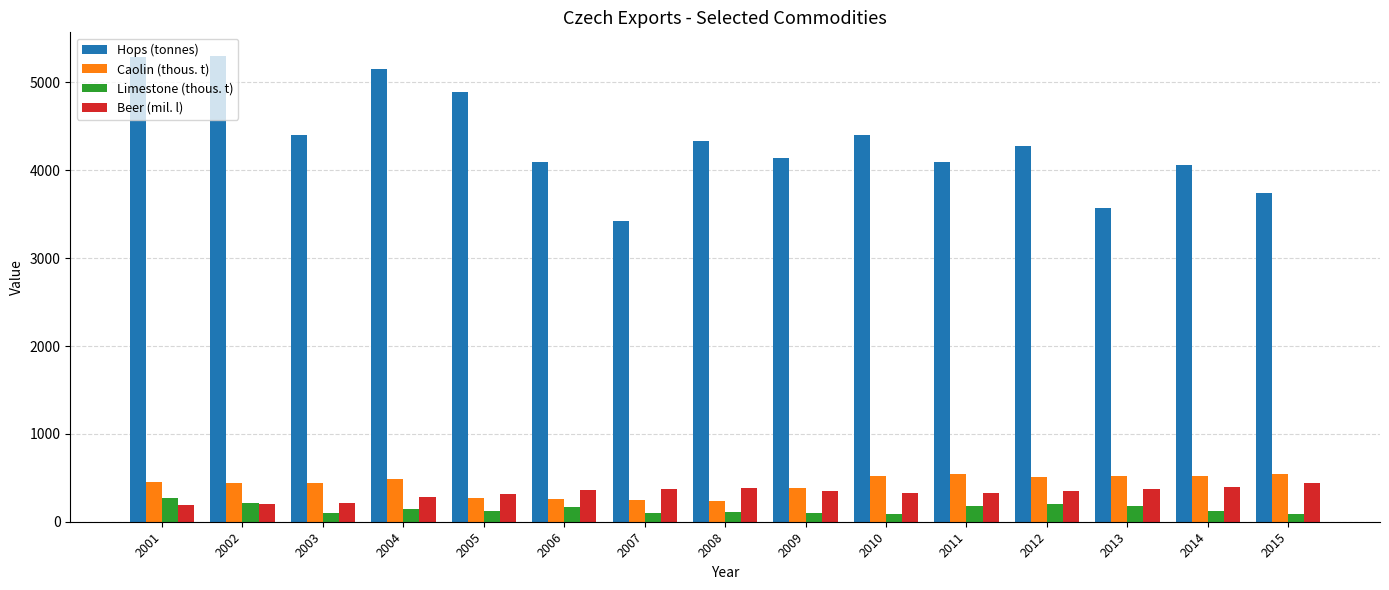

Count the number of data series in this chart.

4